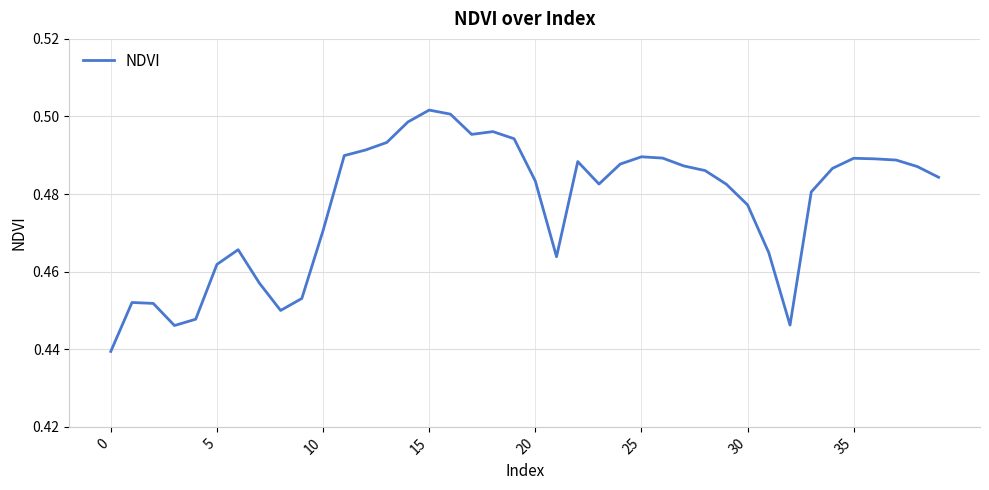

What is the minimum value shown in the chart?

0.4